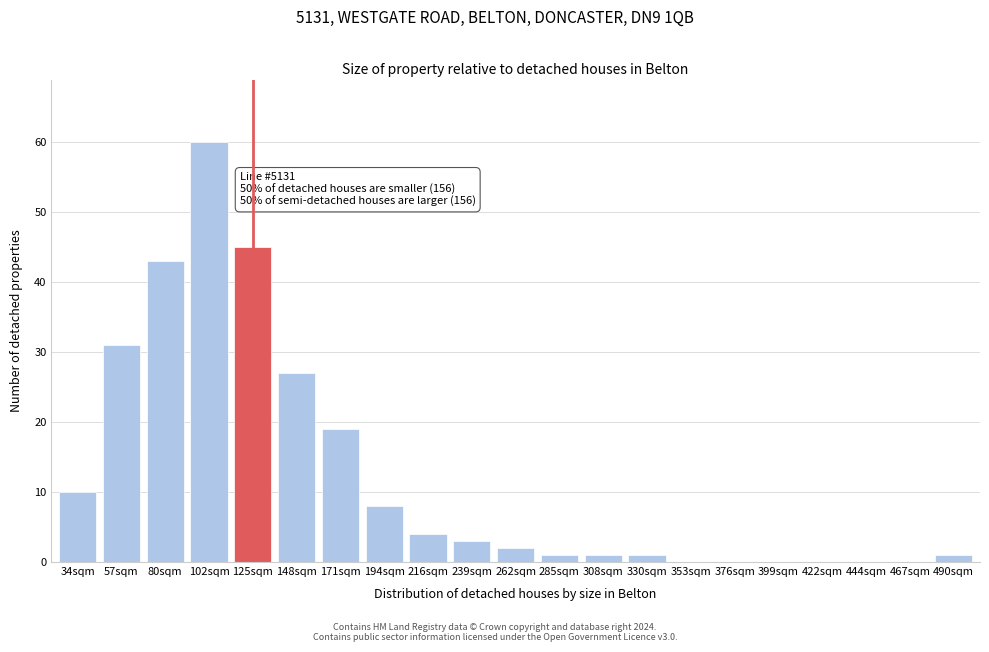

Reading left to right, transcribe all the data shown in this chart.

34sqm=10	57sqm=31	80sqm=43	102sqm=60	125sqm=45	148sqm=27	171sqm=19	194sqm=8	216sqm=4	239sqm=3	262sqm=2	285sqm=1	308sqm=1	330sqm=1	353sqm=0	376sqm=0	399sqm=0	422sqm=0	444sqm=0	467sqm=0	490sqm=1